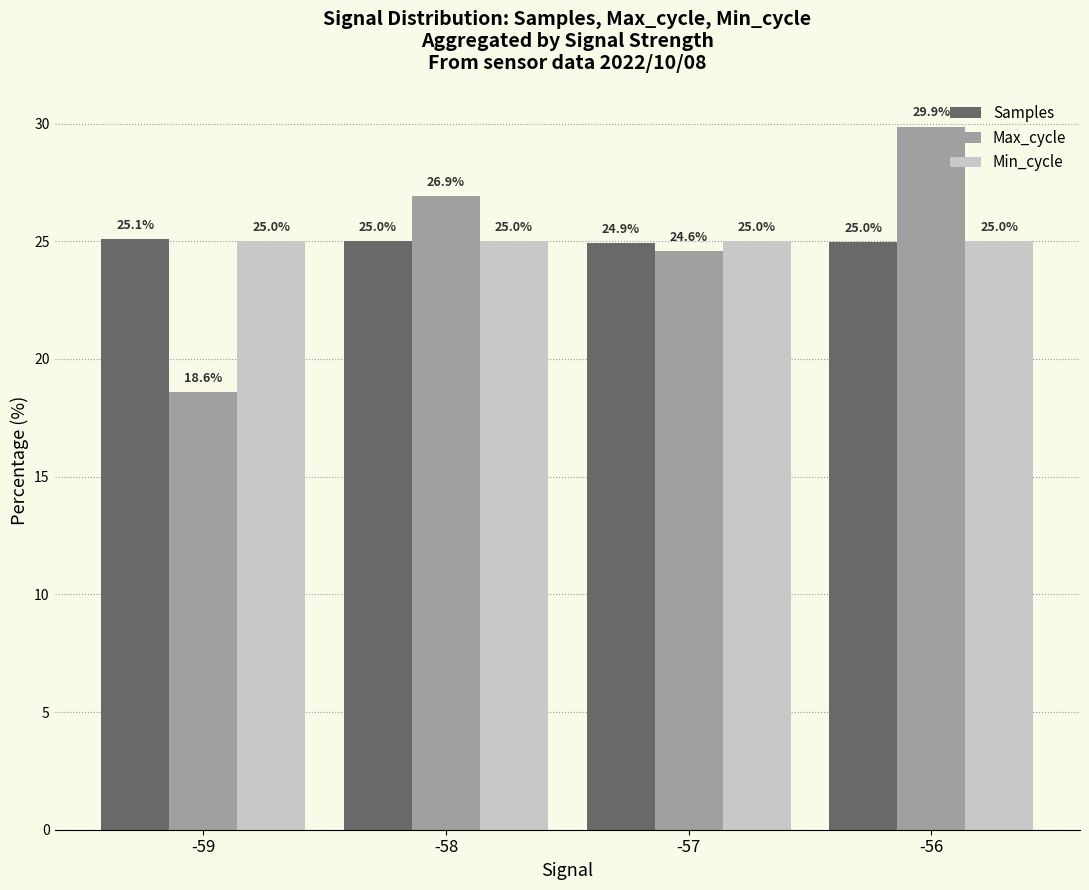

At -59, list the series in order from smallest to largest.

Max_cycle, Min_cycle, Samples